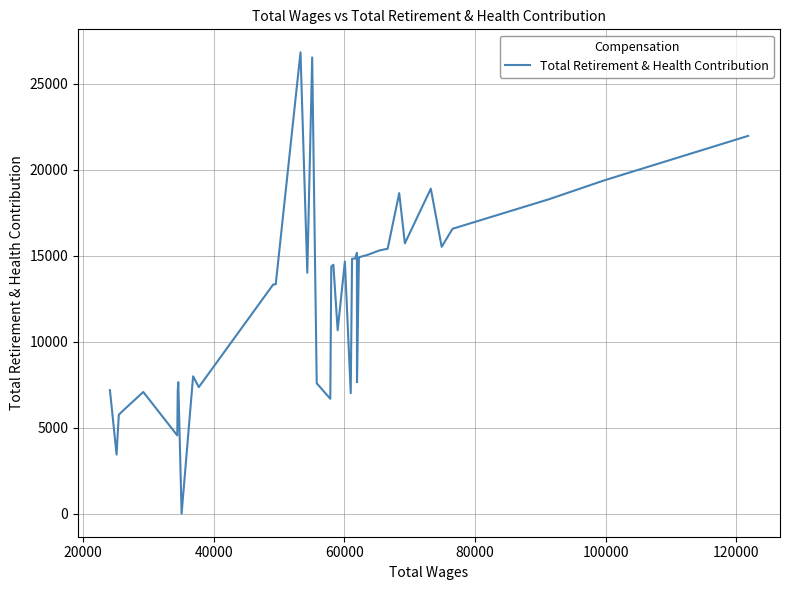

True or false: there are more than 2 points higher than both neighbors.

True